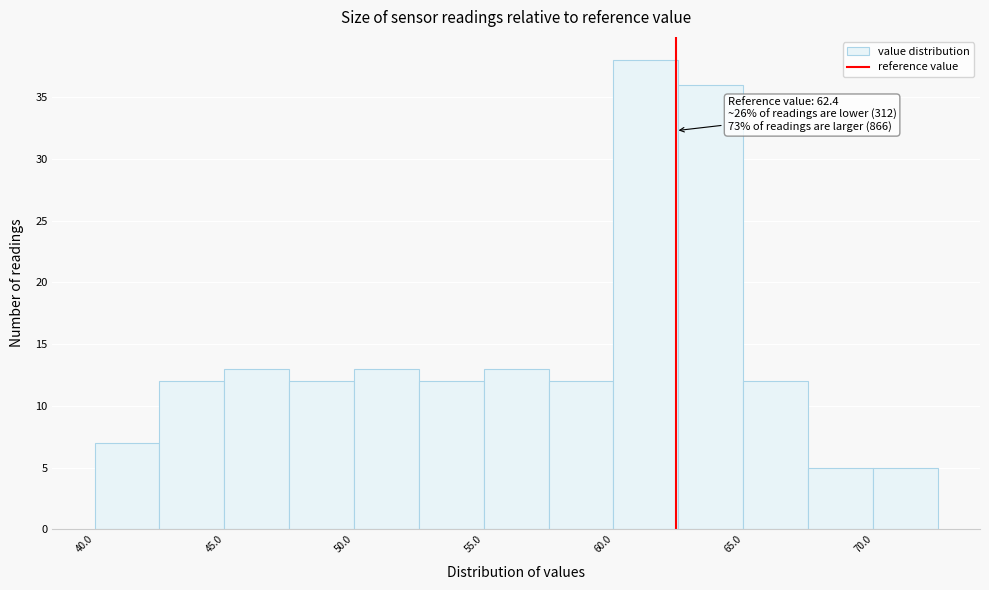

Over which range of the x-axis is the bar tallest?

60.0 to 62.5